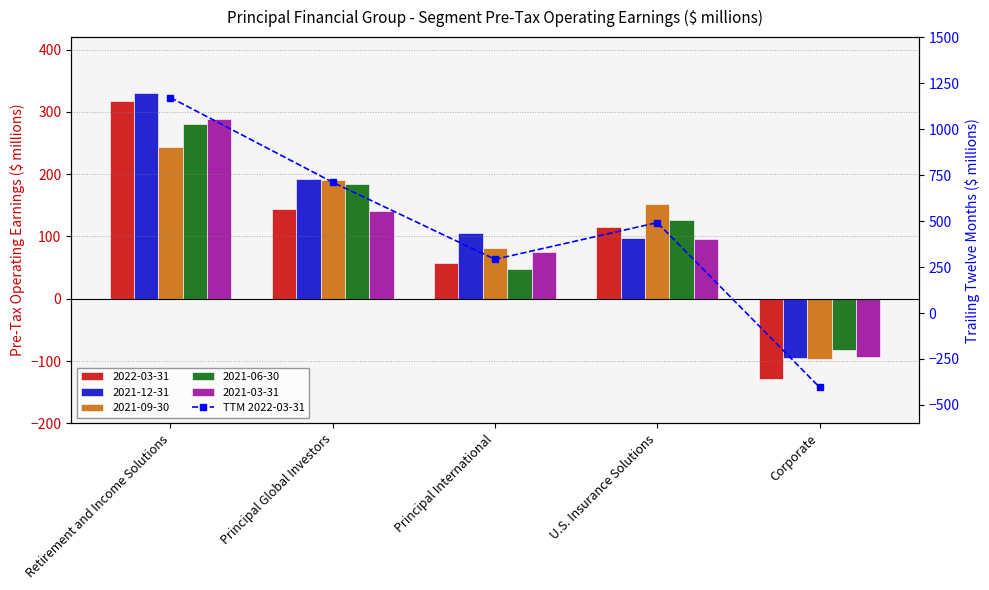

What is the sum of all values?

2262.0